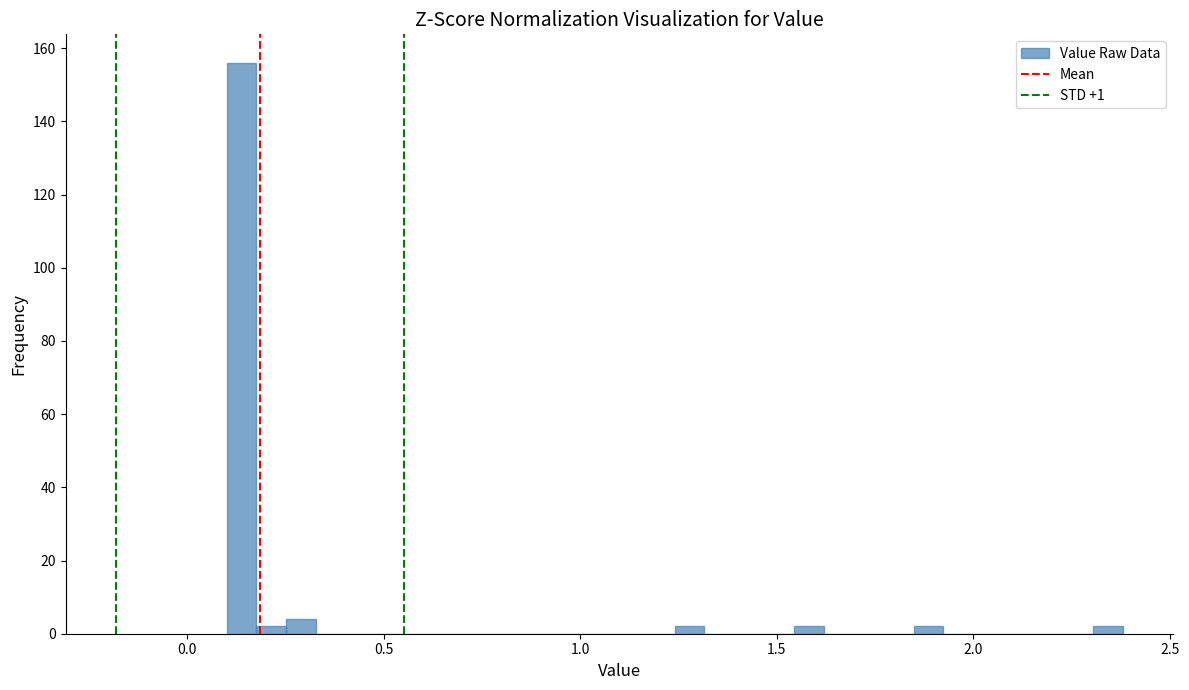

Around what value on the x-axis is the tallest bar? Give the approximate position of its centre, as read against the axis.

0.15